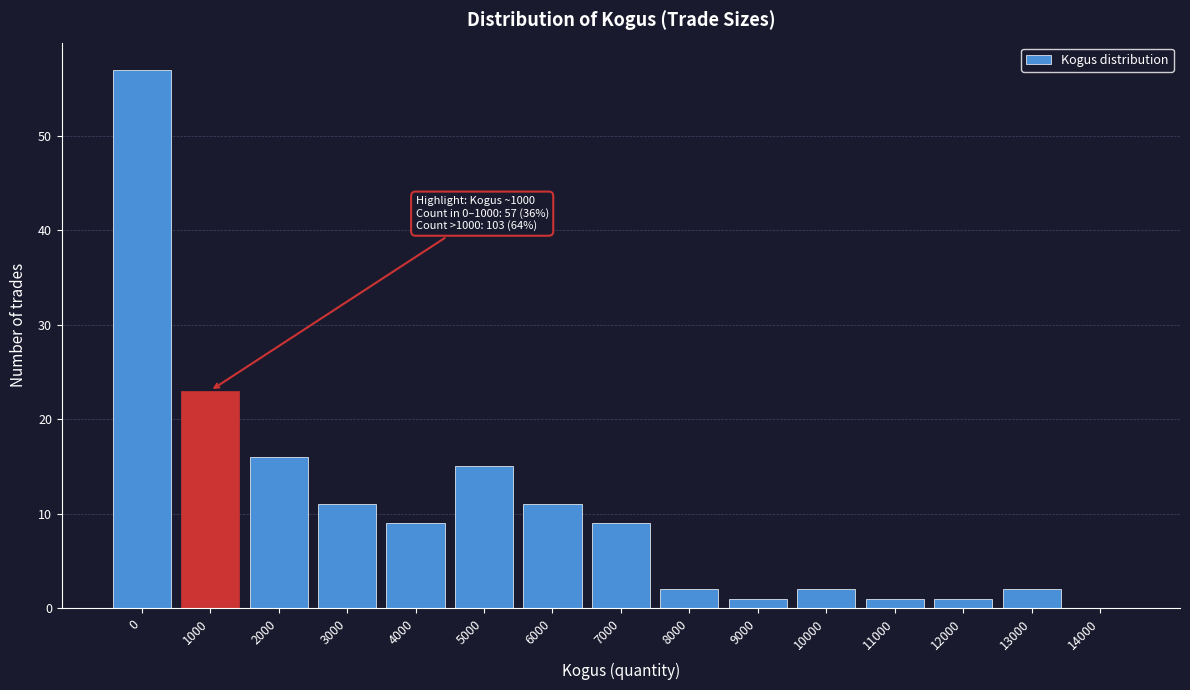

Reading right to left, transcribe all the data shown in this chart.

14000=0	13000=2	12000=1	11000=1	10000=2	9000=1	8000=2	7000=9	6000=11	5000=15	4000=9	3000=11	2000=16	1000=23	0=57